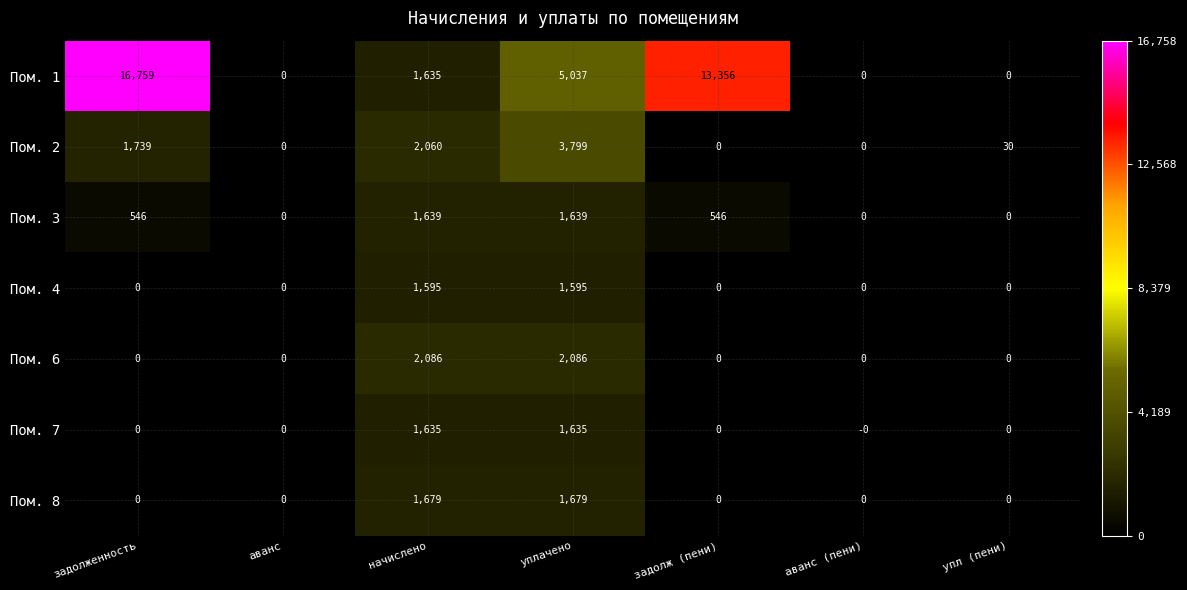

How many data points does each series have?

7